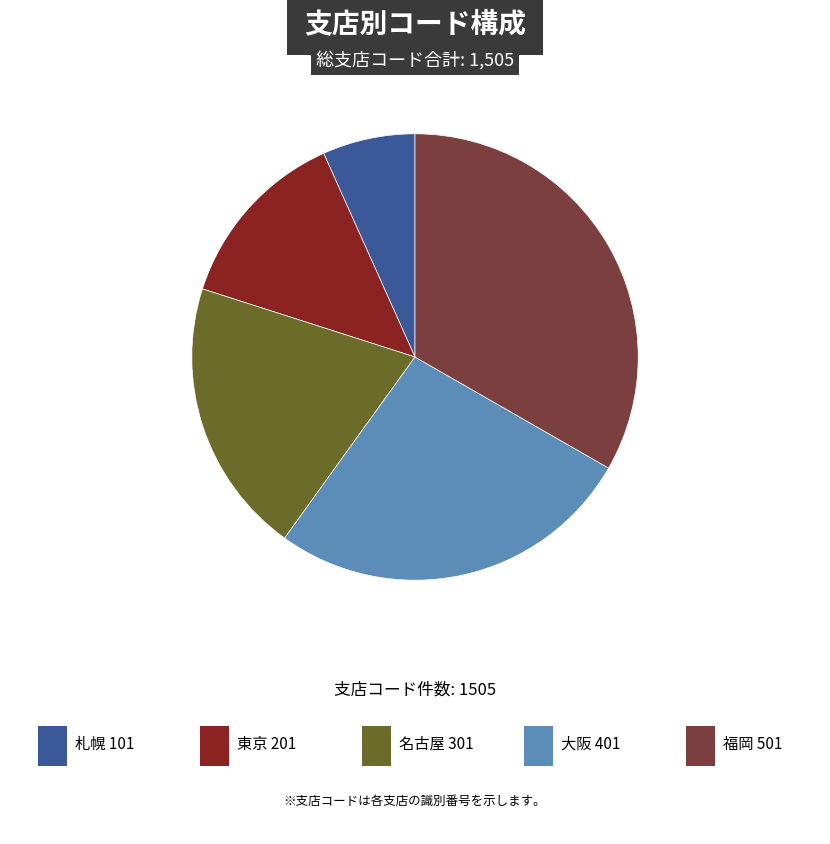

Does any single category account for the majority?

No